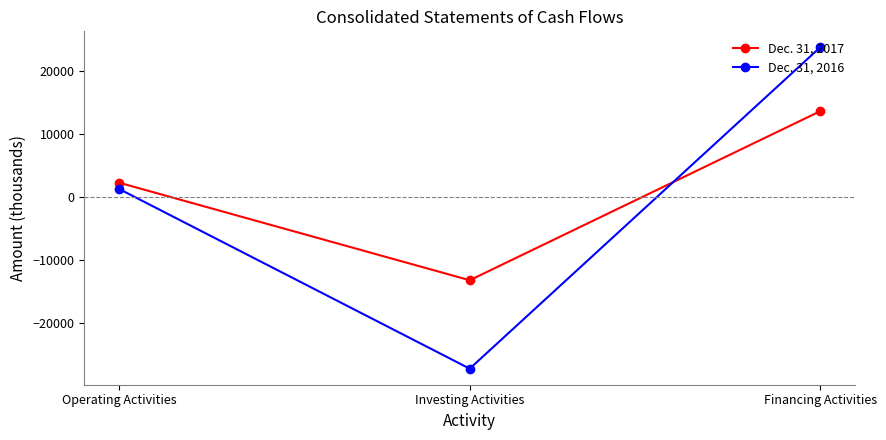

Rank the series by their maximum value, from lowest to highest.

Dec. 31, 2017, Dec. 31, 2016